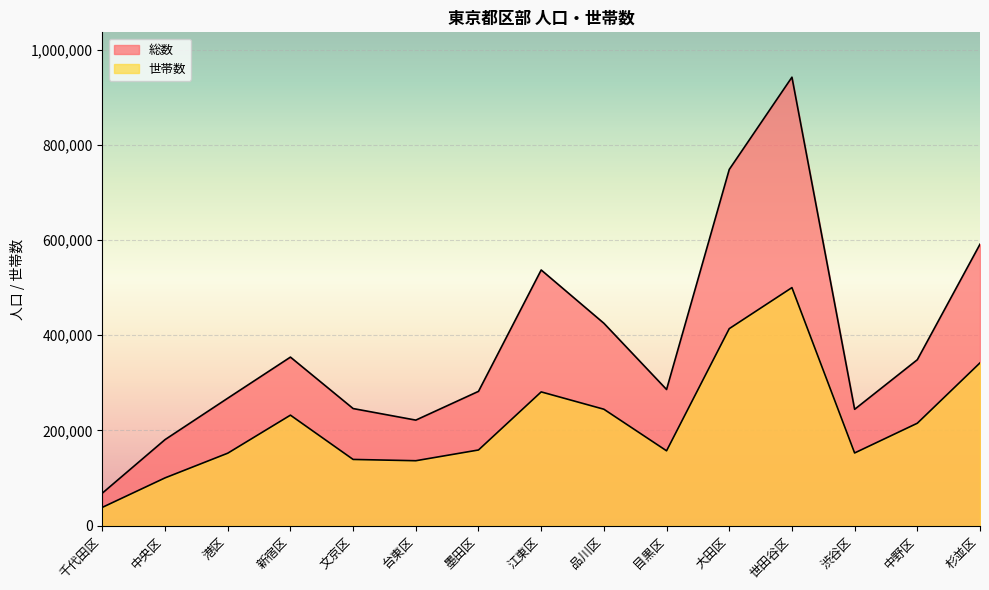

What are all the series names shown in the legend?

総数, 世帯数